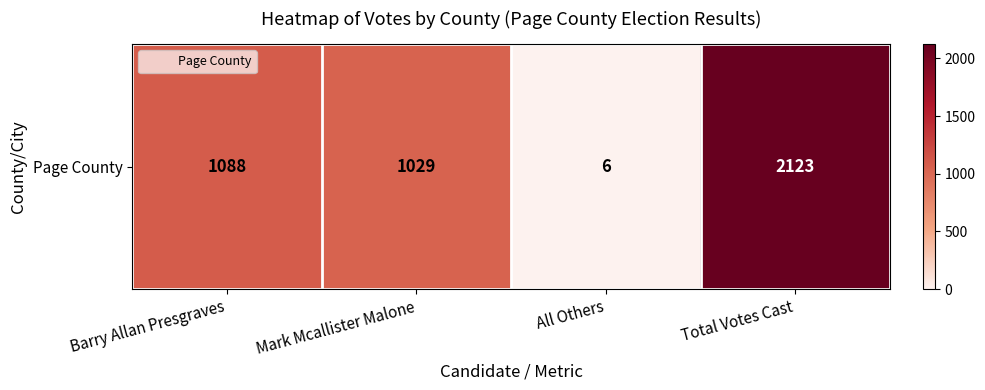

How many data points are less than 1088?

2